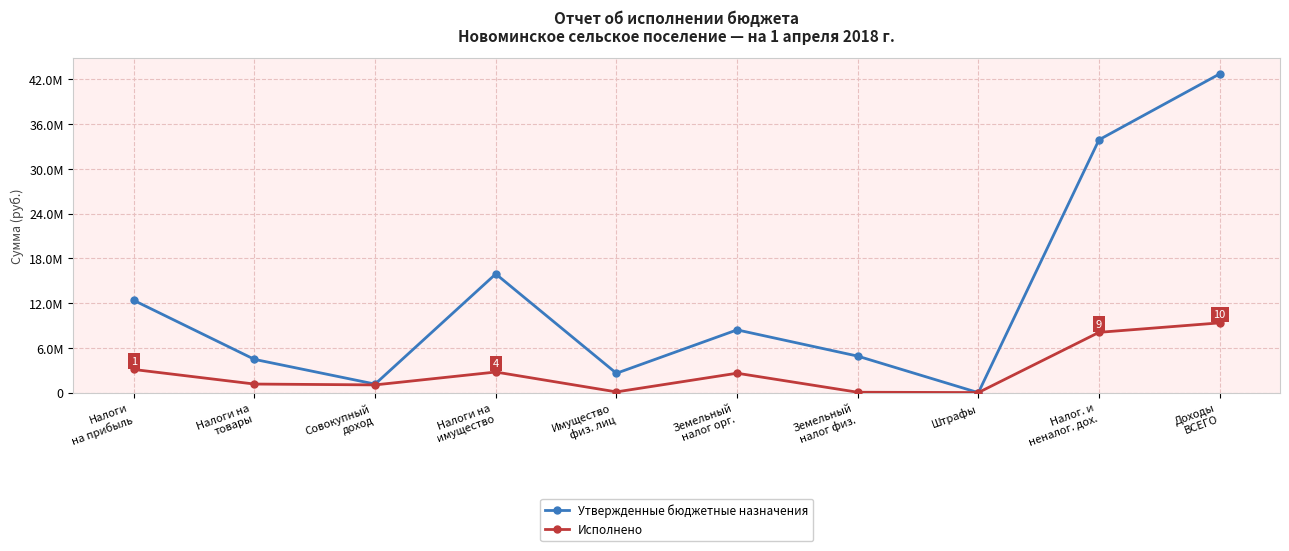

What is the difference between the maximum and minimum values in the Утвержденные бюджетные назначения series?

42738400.0